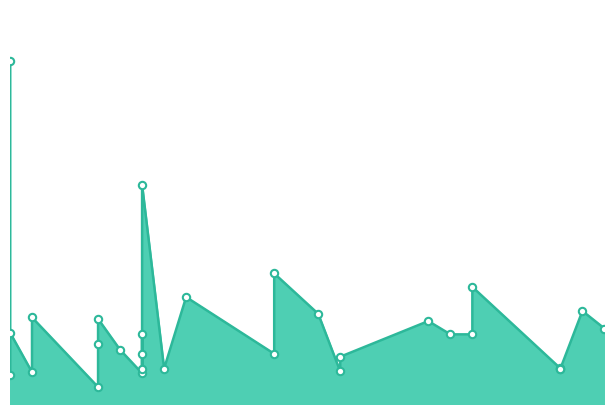

Which has a higher value, 6 or 17?

6